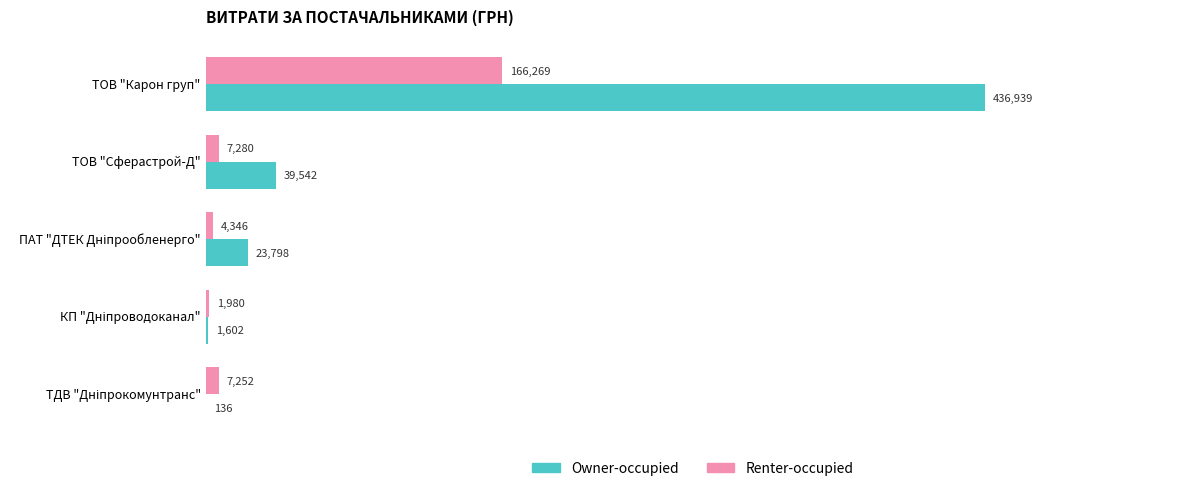

Where is Owner-occupied nearest to the value 218537?

ТОВ "Сферастрой-Д"